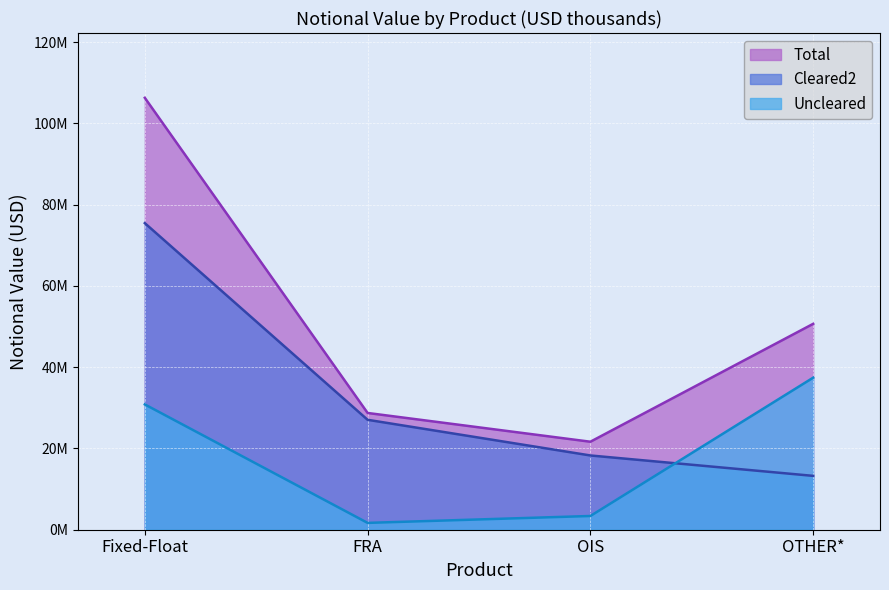

What is the label of the 2nd point from the right?

OIS